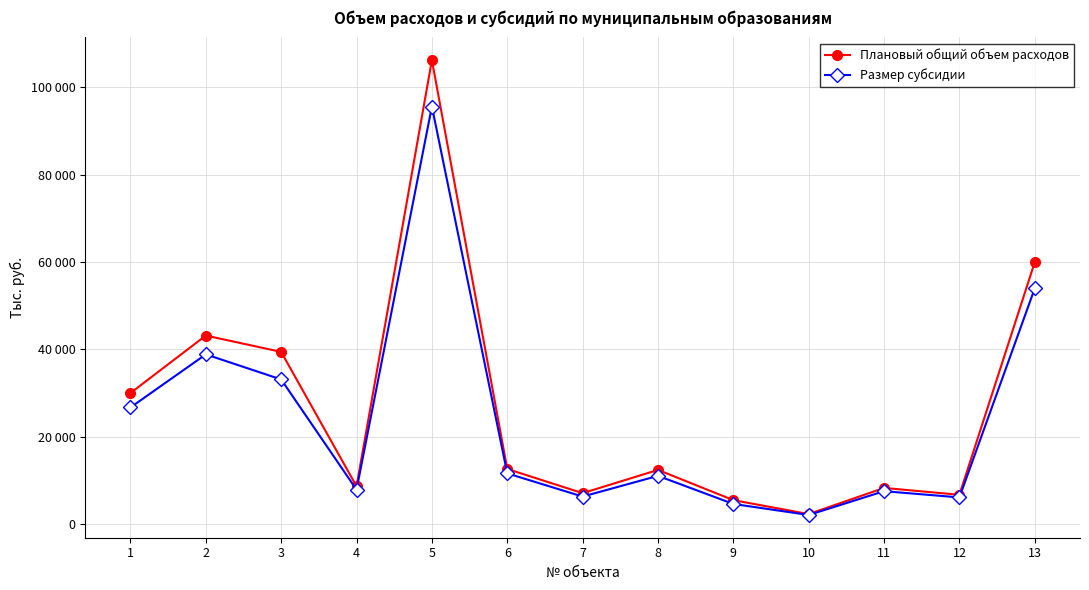

Which label corresponds to the smallest value in the chart?

10